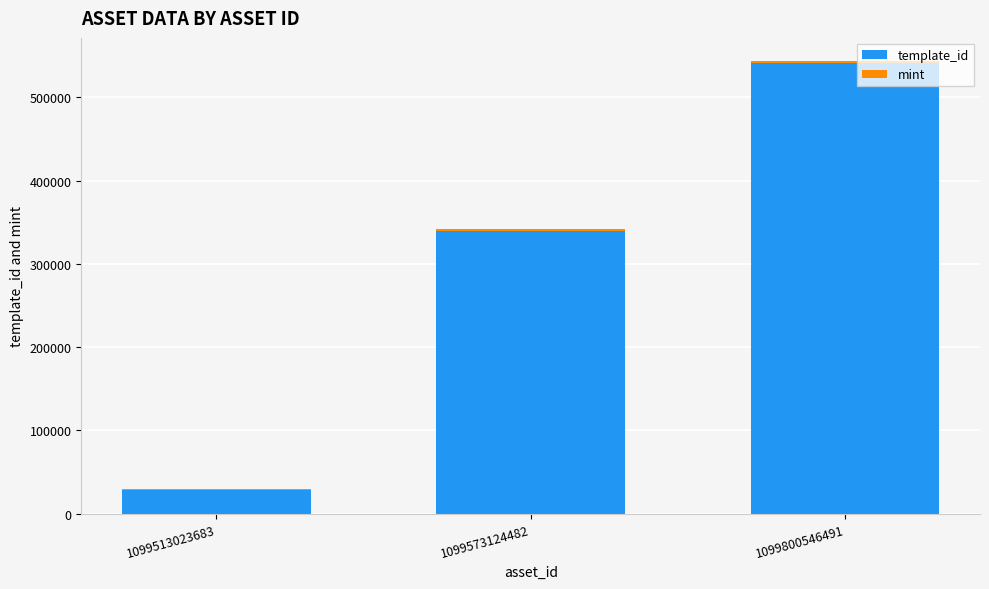

At which category is the sum across all series the highest?

1099800546491